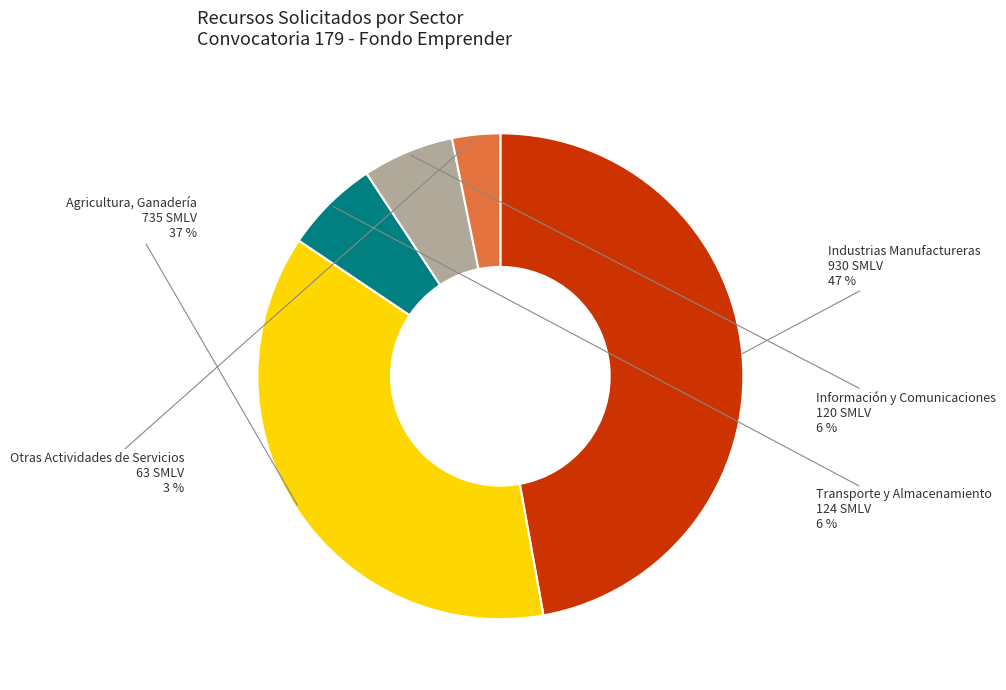

Does any single category account for the majority?

No